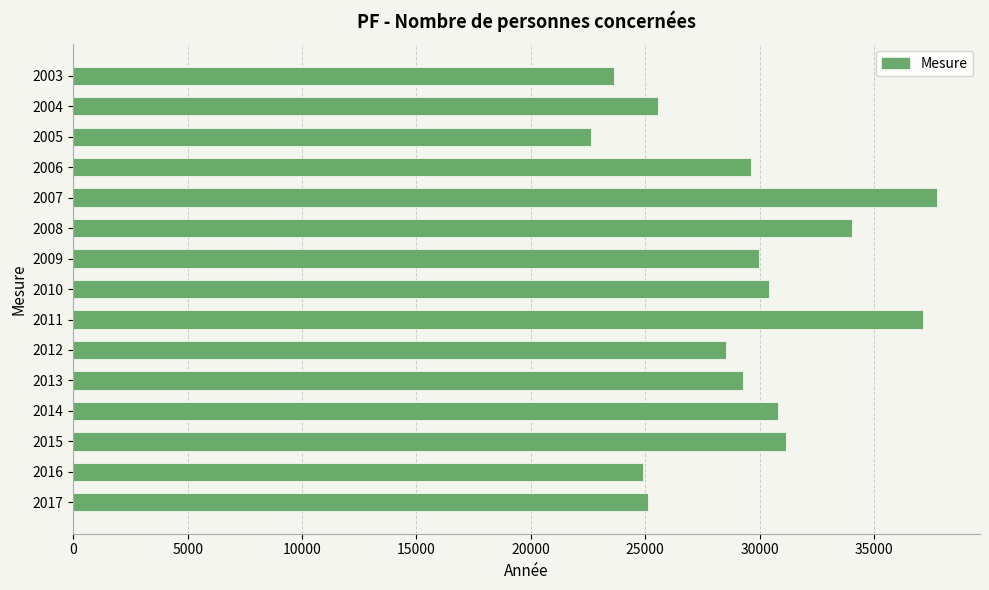

What is the difference between the values at 2012 and 2014?

2267